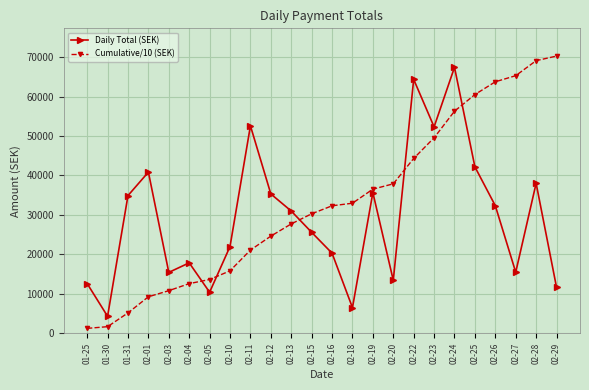

Where is Cumulative/10 (SEK) nearest to the value 35758?

02-19